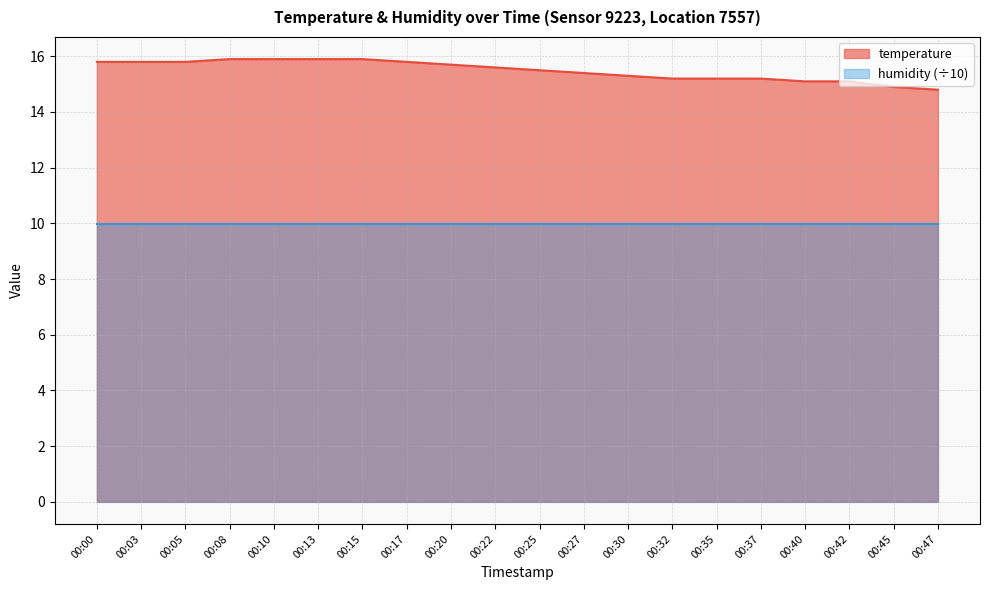

The value at 00:00 is 7.5. True or false?

False